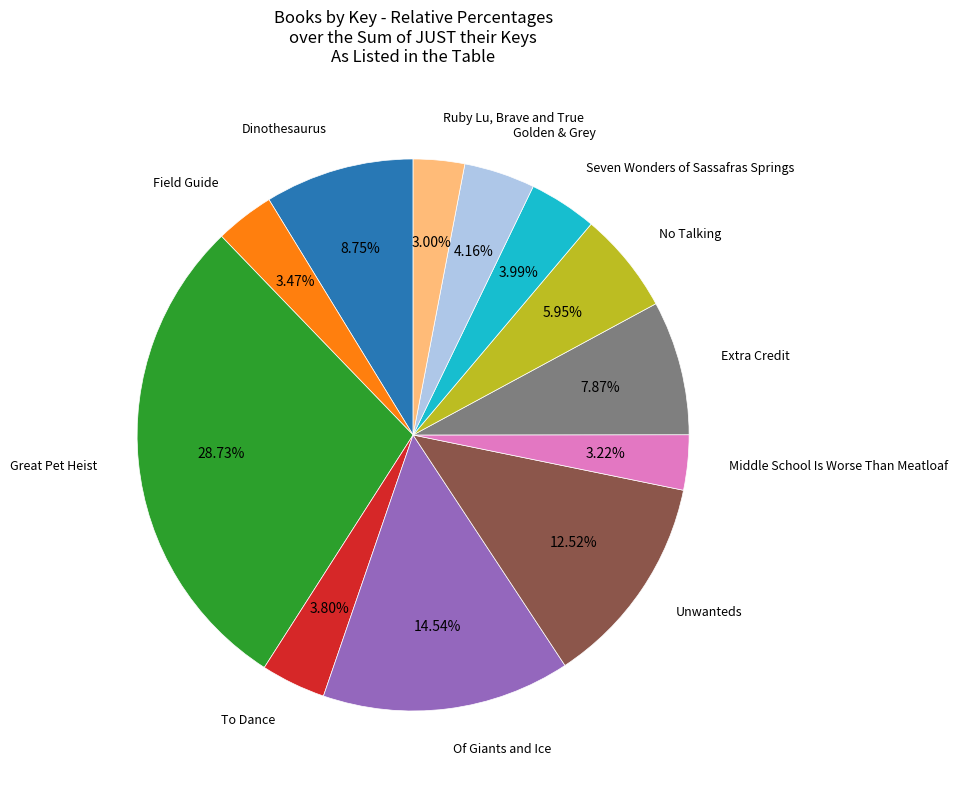

Count the number of slices in the pie.

12